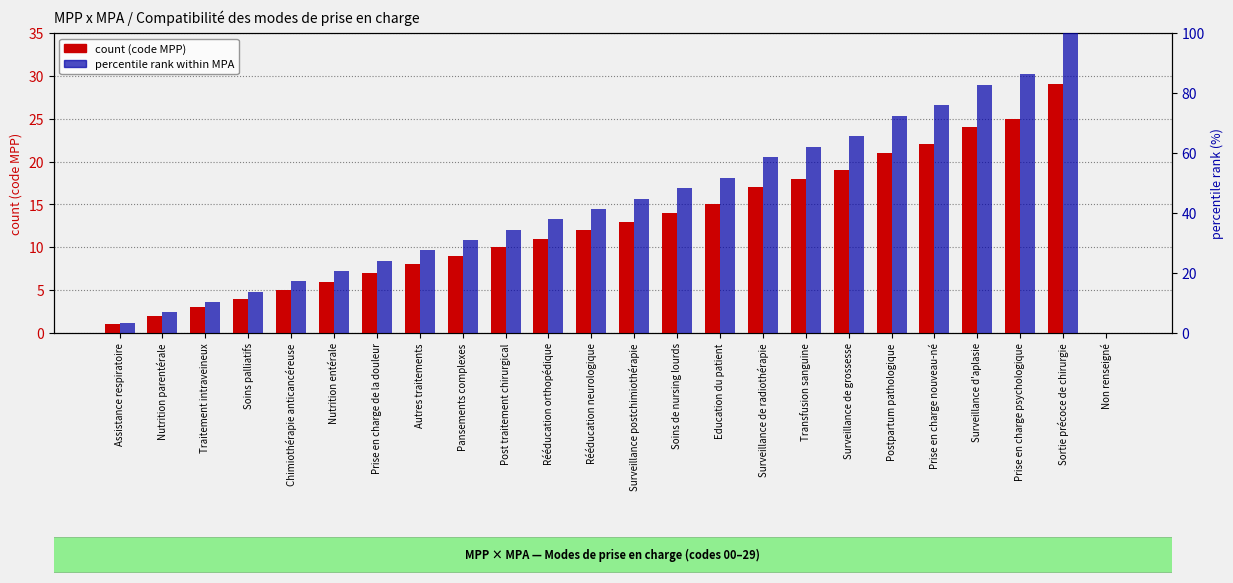

What is the label of the 12th bar from the right?

Surveillance postchimiothérapie